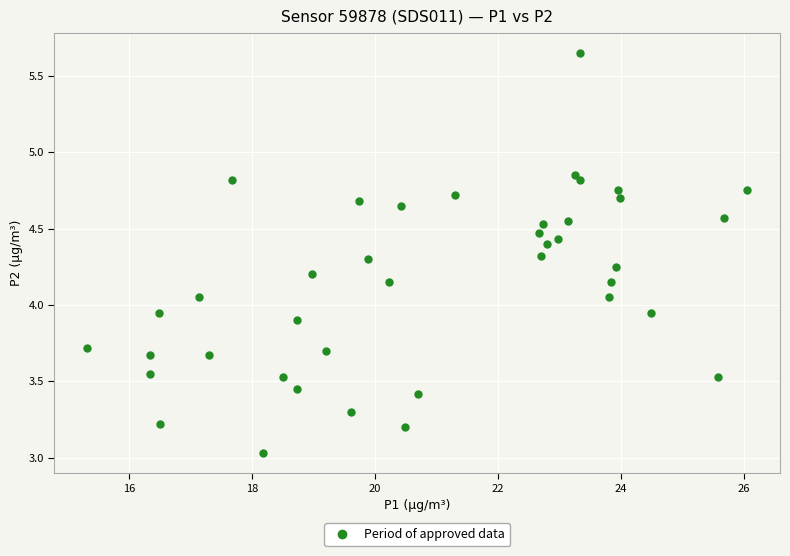

What is the range of X values (max minus min)?

10.7